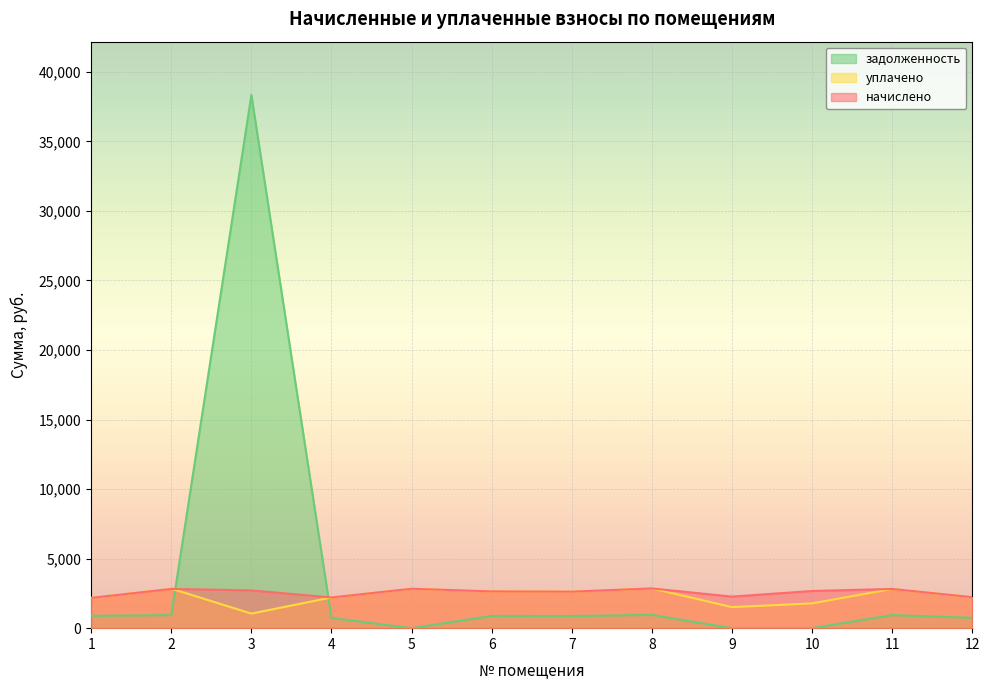

How many lines are shown in the chart?

3